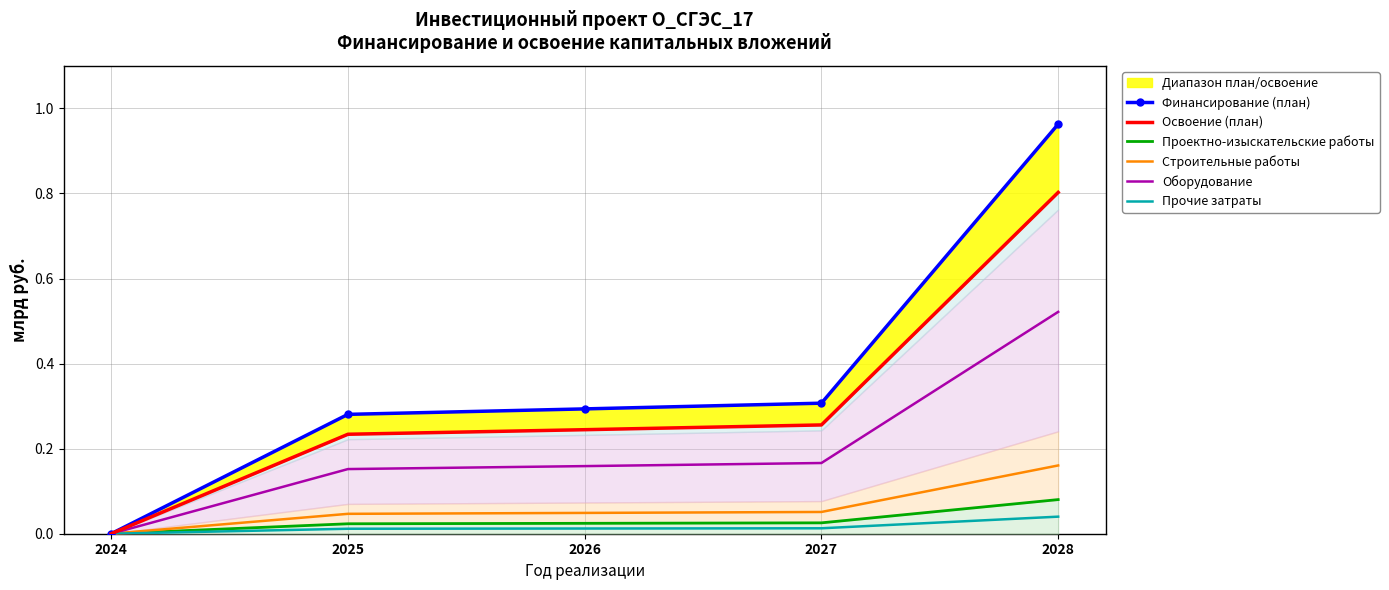

How many values in Финансирование (план) are above zero?

4